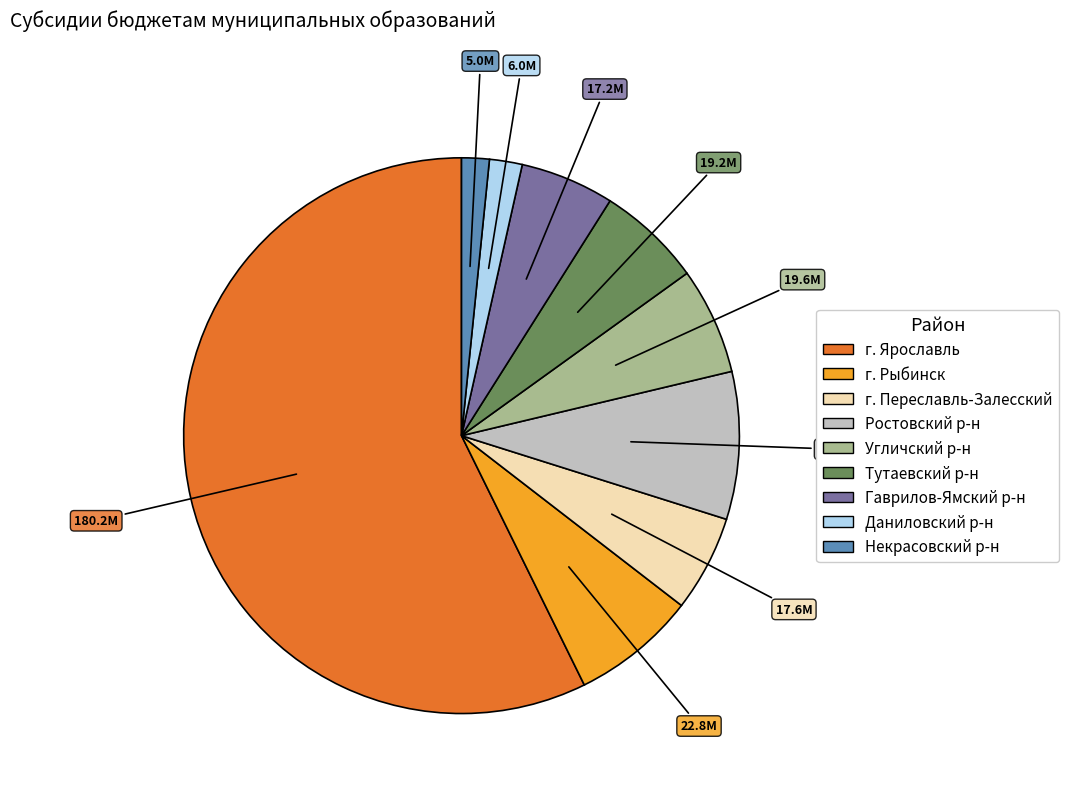

Does any single category account for the majority?

Yes